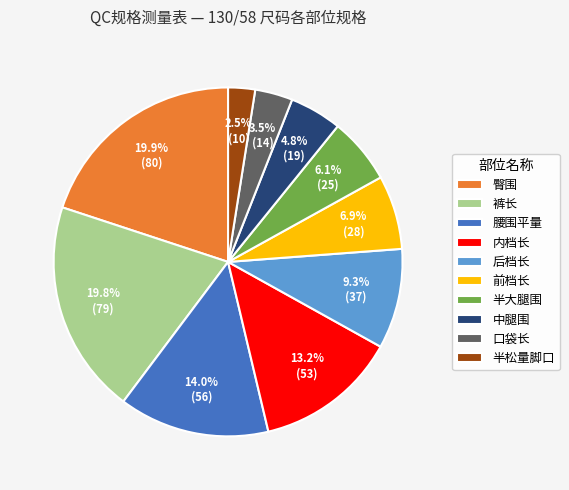

What is the total percentage of 裤长 and 半大腿围?

25.9%